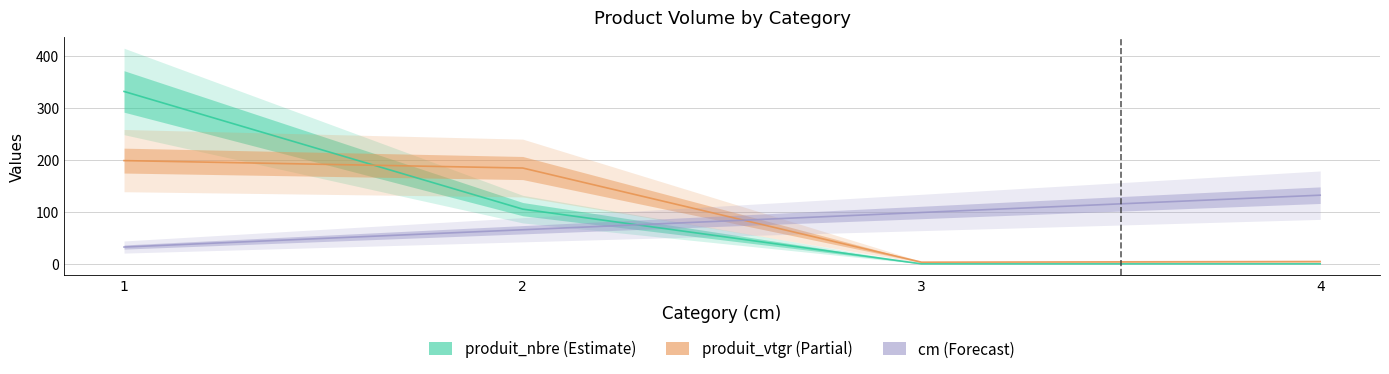

What is the difference between the produit_vtgr values at 4 and 1?

193.8